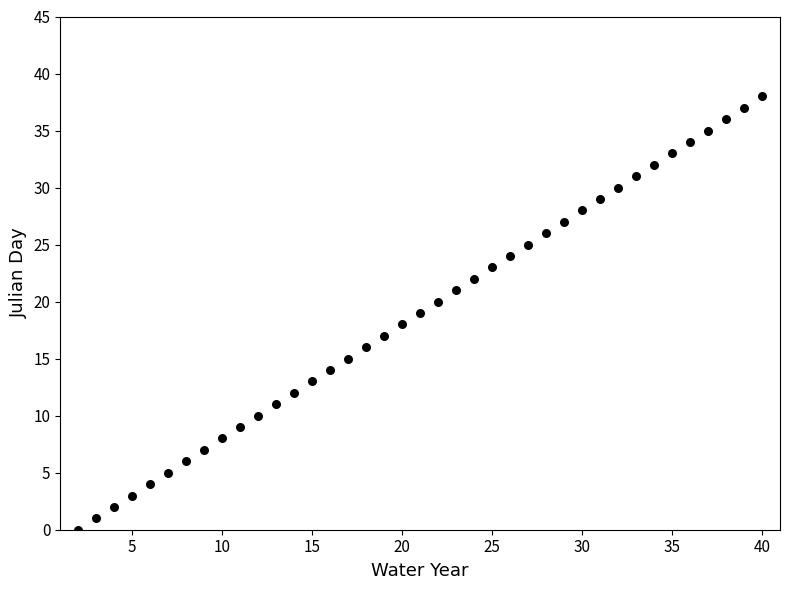

What is the range of Y values (max minus min)?

38